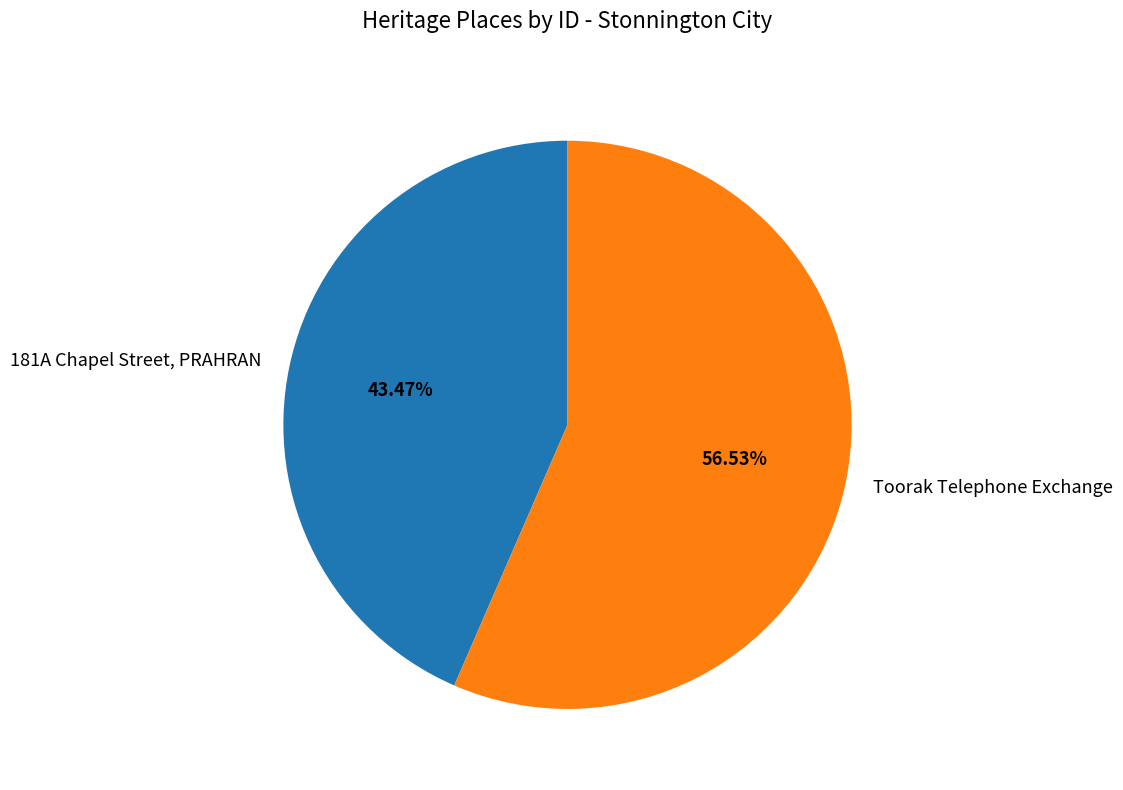

To the nearest percent, what is the difference between the largest and smallest slice percentages?

13%